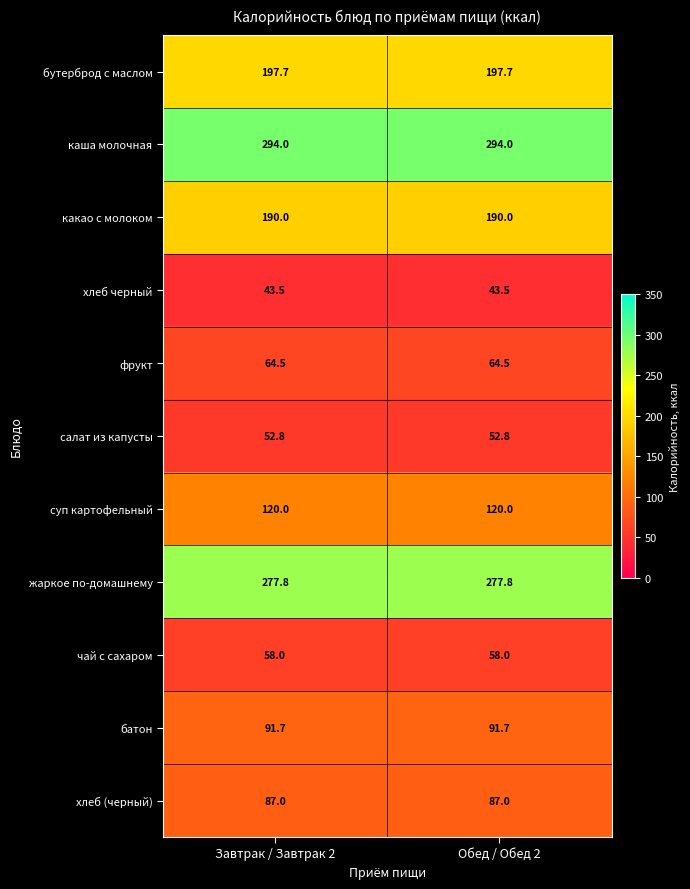

Reading left to right, list all the values displayed in this chart.

бутерброд с маслом: Завтрак / Завтрак 2=197.7	Обед / Обед 2=197.7
каша молочная: Завтрак / Завтрак 2=294.0	Обед / Обед 2=294.0
какао с молоком: Завтрак / Завтрак 2=190.0	Обед / Обед 2=190.0
хлеб черный: Завтрак / Завтрак 2=43.5	Обед / Обед 2=43.5
фрукт: Завтрак / Завтрак 2=64.5	Обед / Обед 2=64.5
салат из капусты: Завтрак / Завтрак 2=52.8	Обед / Обед 2=52.8
суп картофельный: Завтрак / Завтрак 2=120.0	Обед / Обед 2=120.0
жаркое по-домашнему: Завтрак / Завтрак 2=277.8	Обед / Обед 2=277.8
чай с сахаром: Завтрак / Завтрак 2=58.0	Обед / Обед 2=58.0
батон: Завтрак / Завтрак 2=91.7	Обед / Обед 2=91.7
хлеб (черный): Завтрак / Завтрак 2=87.0	Обед / Обед 2=87.0